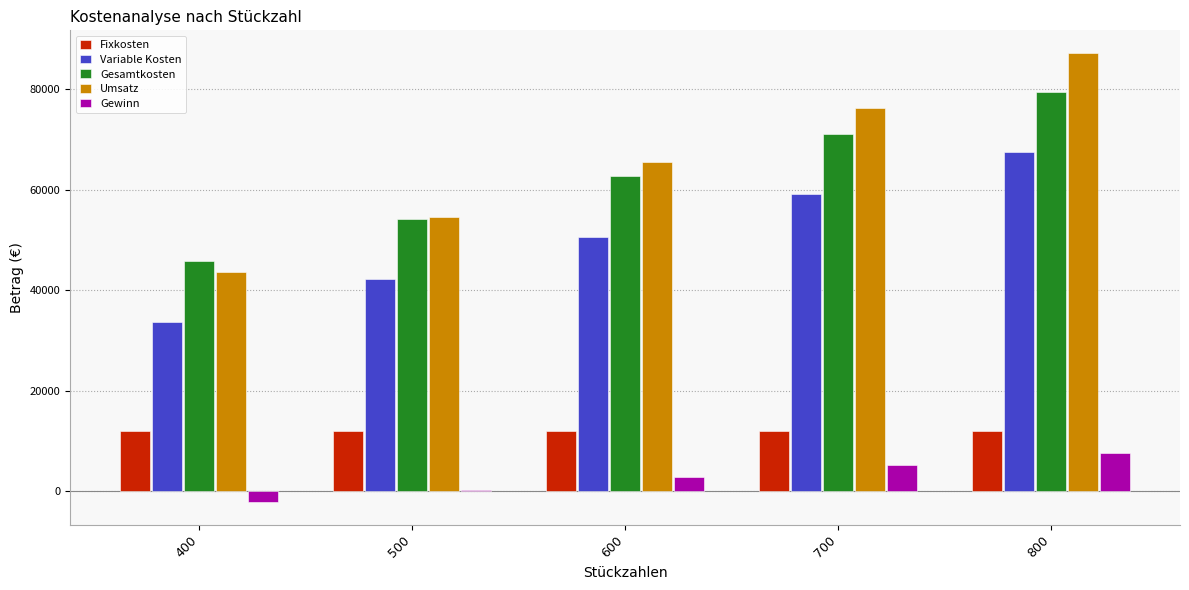

At 800, list the series in order from smallest to largest.

Gewinn, Fixkosten, Variable Kosten, Gesamtkosten, Umsatz